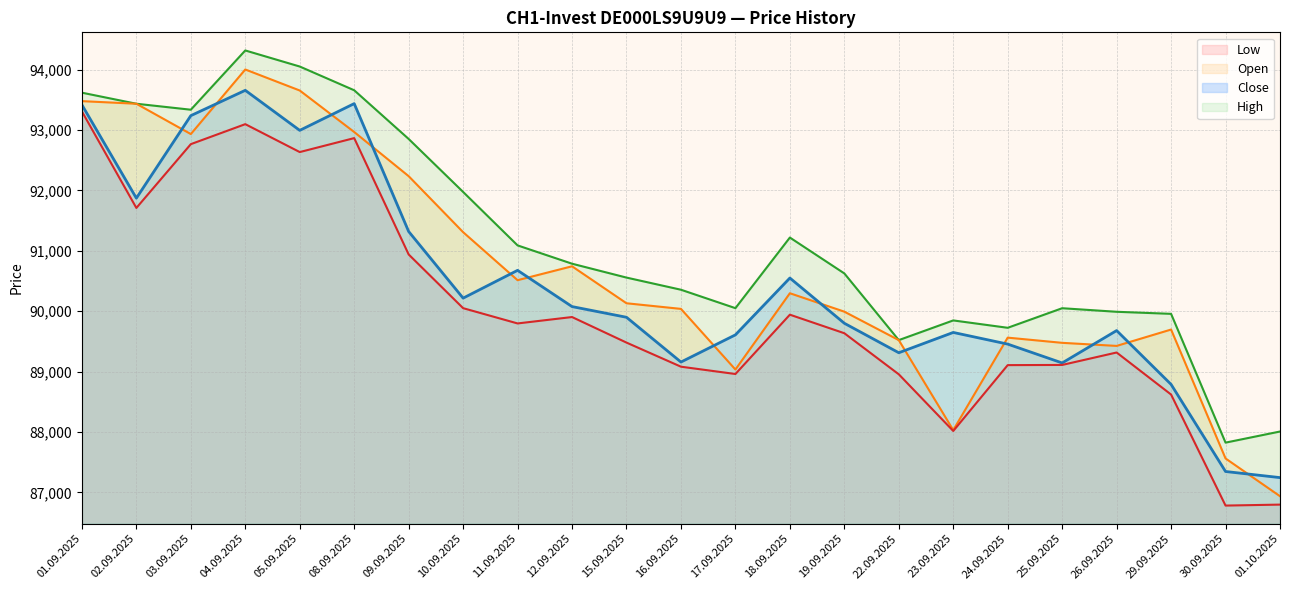

Reading left to right, extract all data points from this chart.

Open: 01.09.2025=93478	02.09.2025=93435	03.09.2025=92933	04.09.2025=94002	05.09.2025=93654	08.09.2025=92967	09.09.2025=92236	10.09.2025=91309	11.09.2025=90514	12.09.2025=90744	15.09.2025=90132	16.09.2025=90039	17.09.2025=89035	18.09.2025=90298	19.09.2025=89993	22.09.2025=89522	23.09.2025=88032	24.09.2025=89563	25.09.2025=89477	26.09.2025=89426	29.09.2025=89697	30.09.2025=87563	01.10.2025=86938
High: 01.09.2025=93618	02.09.2025=93435	03.09.2025=93336	04.09.2025=94317	05.09.2025=94051	08.09.2025=93658	09.09.2025=92852	10.09.2025=91975	11.09.2025=91090	12.09.2025=90787	15.09.2025=90557	16.09.2025=90356	17.09.2025=90051	18.09.2025=91220	19.09.2025=90626	22.09.2025=89522	23.09.2025=89848	24.09.2025=89726	25.09.2025=90050	26.09.2025=89991	29.09.2025=89957	30.09.2025=87825	01.10.2025=88009
Low: 01.09.2025=93308	02.09.2025=91710	03.09.2025=92766	04.09.2025=93097	05.09.2025=92635	08.09.2025=92866	09.09.2025=90940	10.09.2025=90051	11.09.2025=89798	12.09.2025=89904	15.09.2025=89481	16.09.2025=89082	17.09.2025=88961	18.09.2025=89943	19.09.2025=89636	22.09.2025=88956	23.09.2025=88018	24.09.2025=89108	25.09.2025=89111	26.09.2025=89317	29.09.2025=88621	30.09.2025=86783	01.10.2025=86799
Close: 01.09.2025=93417	02.09.2025=91872	03.09.2025=93238	04.09.2025=93657	05.09.2025=92994	08.09.2025=93437	09.09.2025=91320	10.09.2025=90217	11.09.2025=90677	12.09.2025=90077	15.09.2025=89900	16.09.2025=89159	17.09.2025=89609	18.09.2025=90550	19.09.2025=89801	22.09.2025=89313	23.09.2025=89649	24.09.2025=89456	25.09.2025=89144	26.09.2025=89680	29.09.2025=88789	30.09.2025=87347	01.10.2025=87246